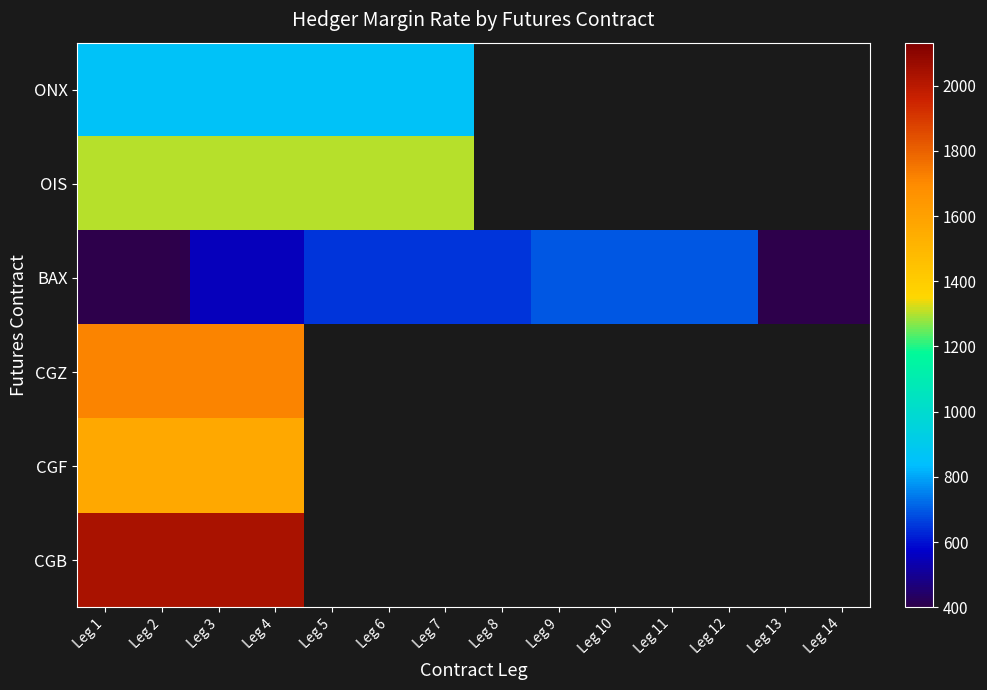

Is it true that ONX equals 857.0 at Leg 7?

True